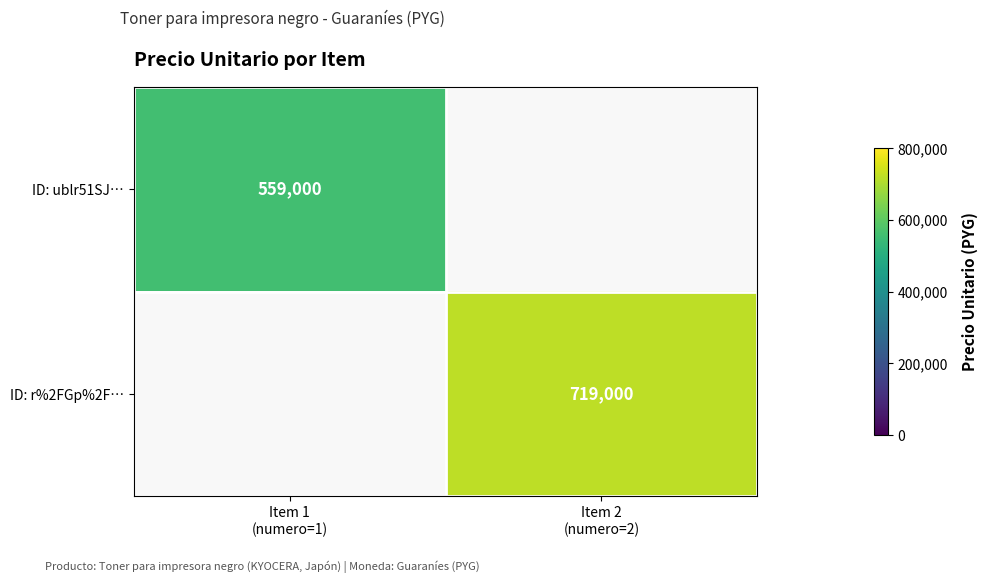

How many positive values does the ID: r%2FGp%2F… series have?

1